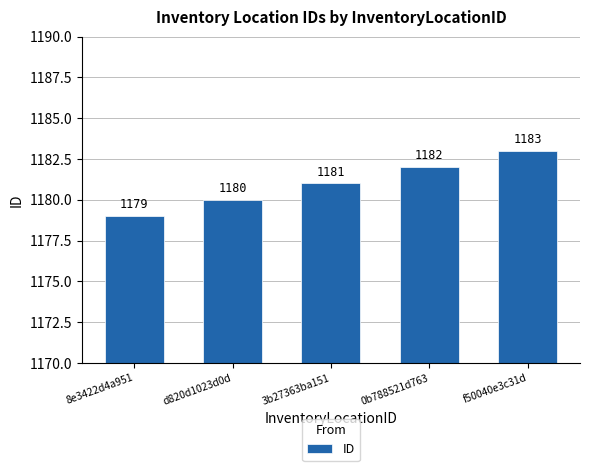

What is the label of the 2nd bar from the right?

0b788521d763